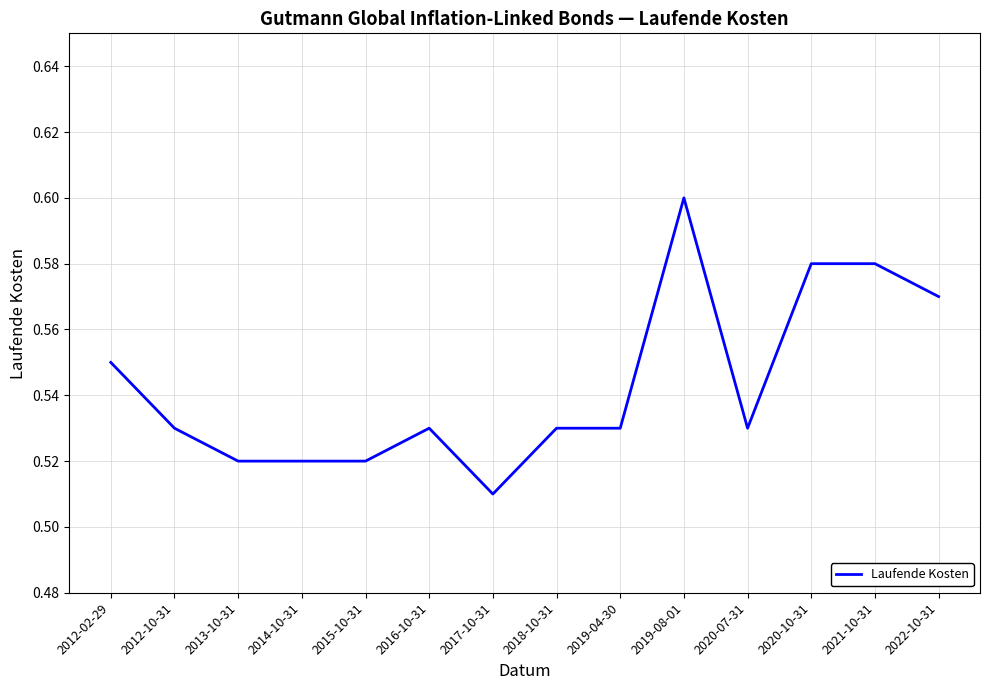

What is the difference between the second highest and minimum values?

0.1